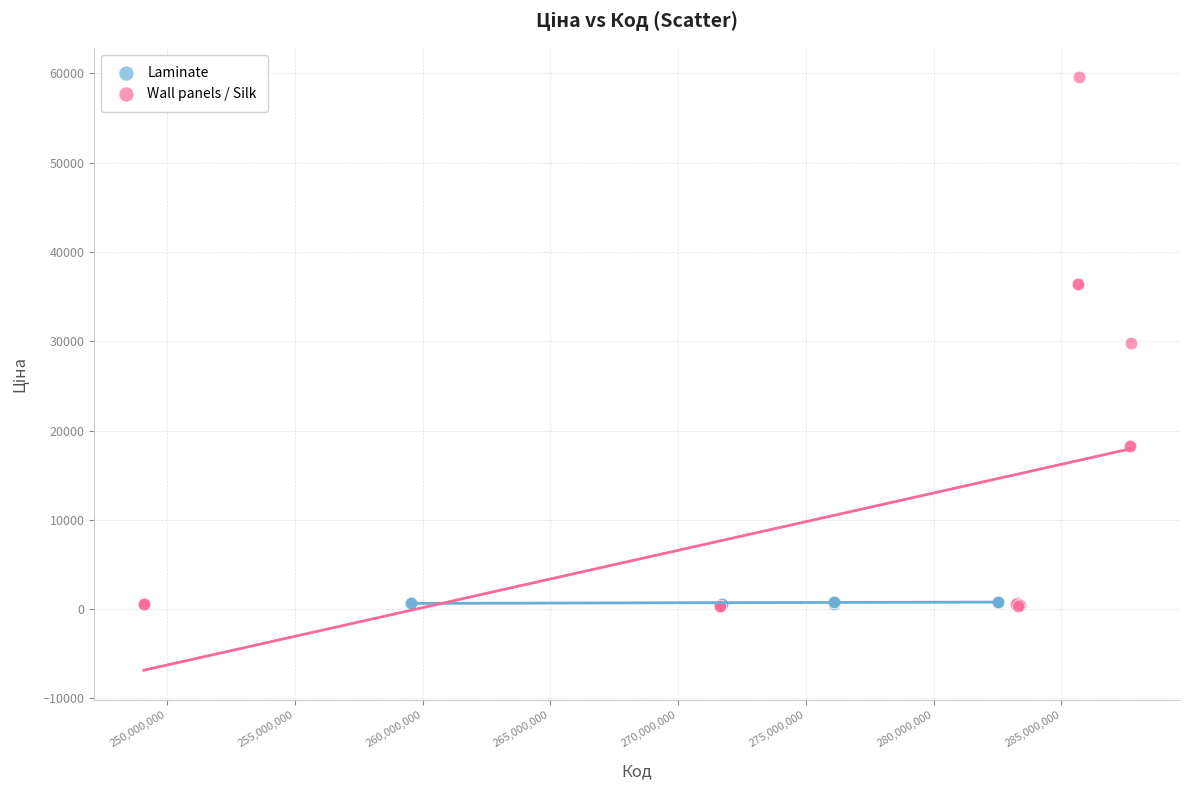

Which series contains the highest Y value?

Wall panels / Silk